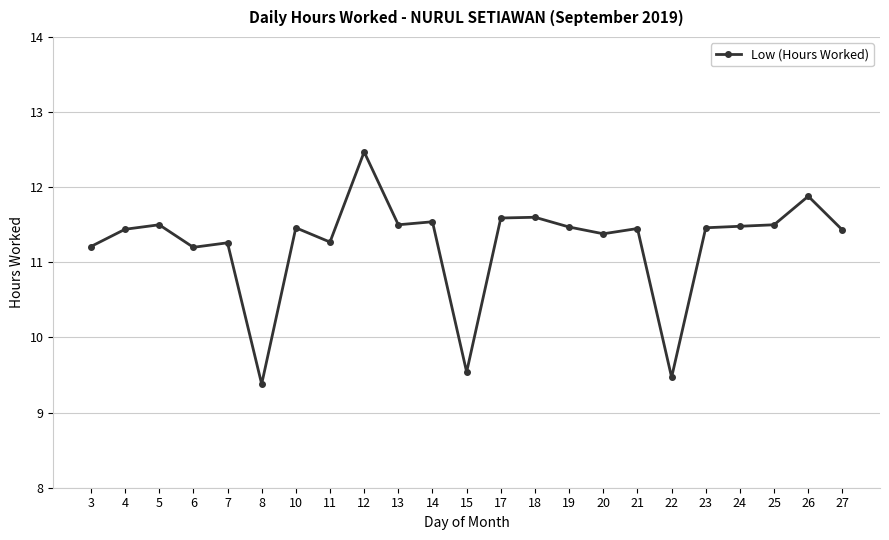

Approximately how many times larger is the value at 12 compared to 22?

1.3